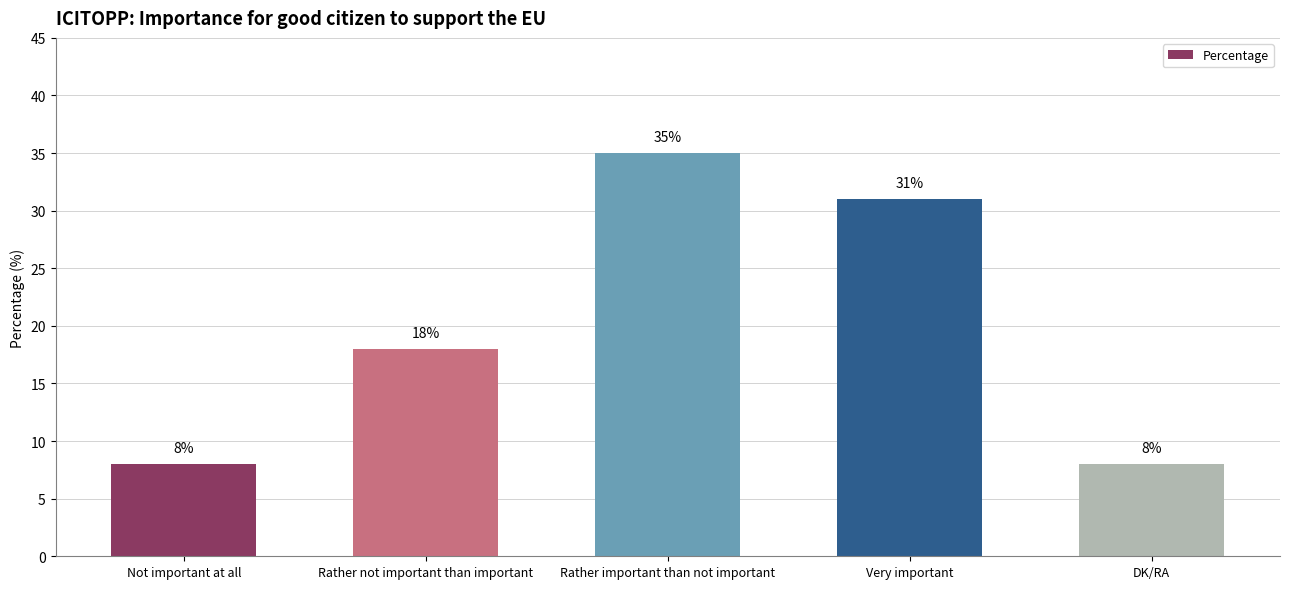

Count the values in the range 8 to 31.

4